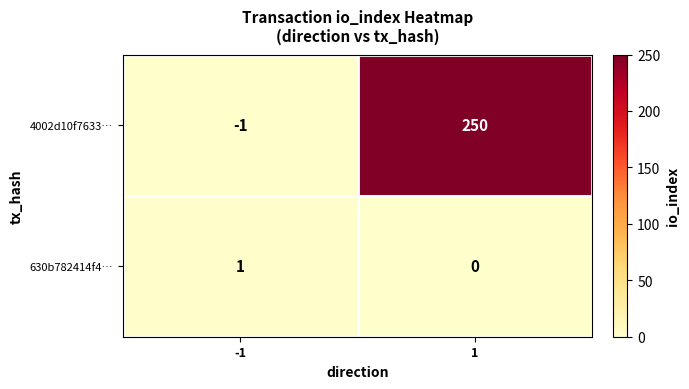

Reading left to right, list all the values displayed in this chart.

4002d10f7633…: -1	250
630b782414f4…: 1	0